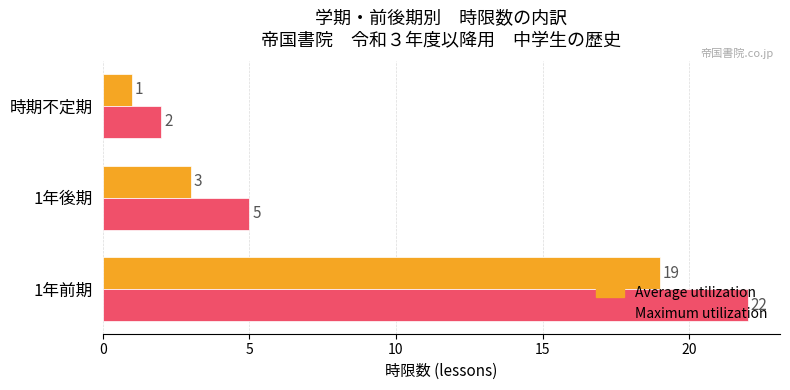

How many data points does each series have?

3